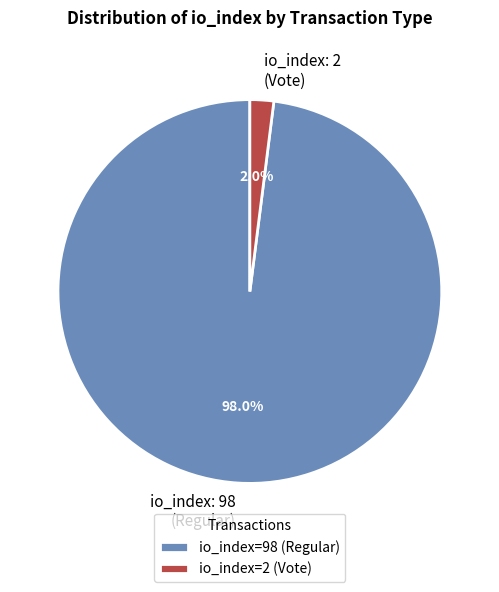

Rank the categories by value from highest to lowest.

io_index=98 (Regular), io_index=2 (Vote)